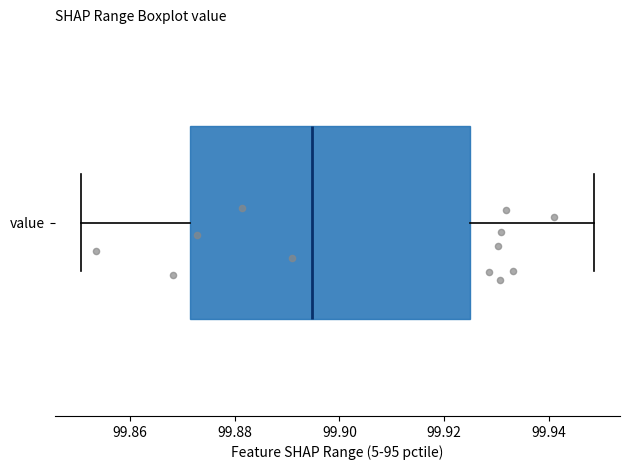

Transcribe this box plot: give where the median line is, the range the box spans, and where the two whiskers end, as read against the x-axis. The values are not printed on the chart, so give them approximately, as read against the axis.

median 99.894, box 99.872 to 99.924, whiskers 99.850 to 99.948